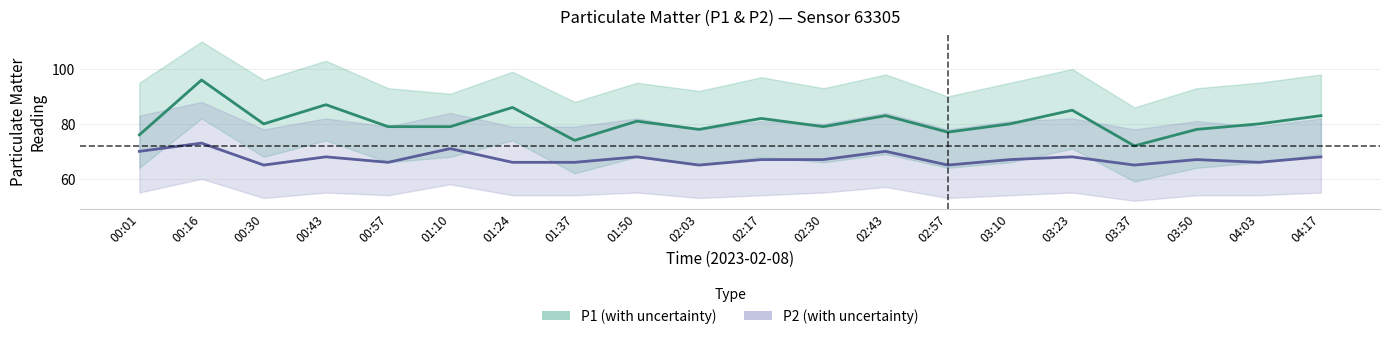

Which series has the largest total across all categories?

P1